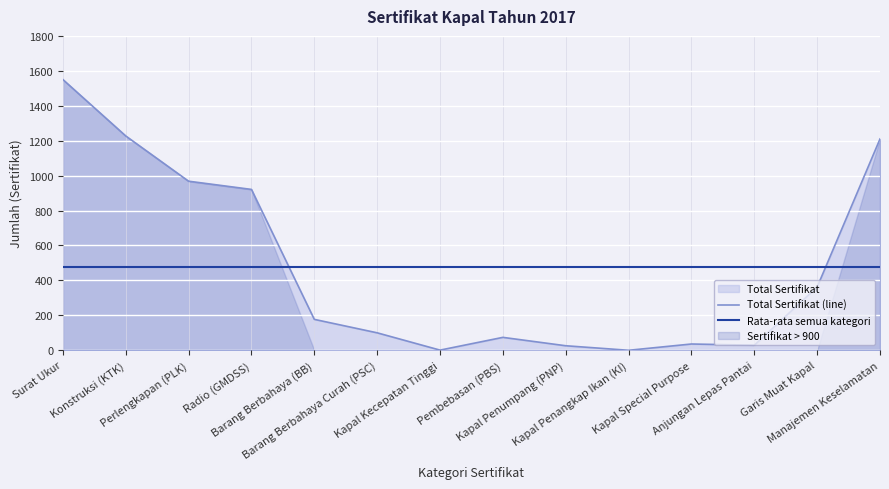

How many intersections are there between Rata-rata semua kategori and Total Sertifikat (line)?

2